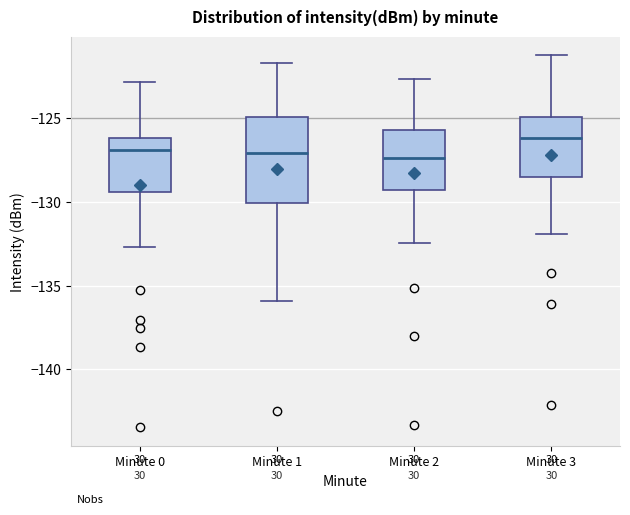

Reading left to right, read every box against the y-axis: the position of its median line, the range the box covers, and the ends of its whiskers. The values are not printed on the chart, so give them approximately, as read against the axis.

Minute 0: median -127.0, box -129.5 to -126.0, whiskers -132.5 to -123.0
Minute 1: median -127.0, box -130.0 to -125.0, whiskers -136.0 to -121.5
Minute 2: median -127.5, box -129.5 to -125.5, whiskers -132.5 to -122.5
Minute 3: median -126.0, box -128.5 to -125.0, whiskers -132.0 to -121.0